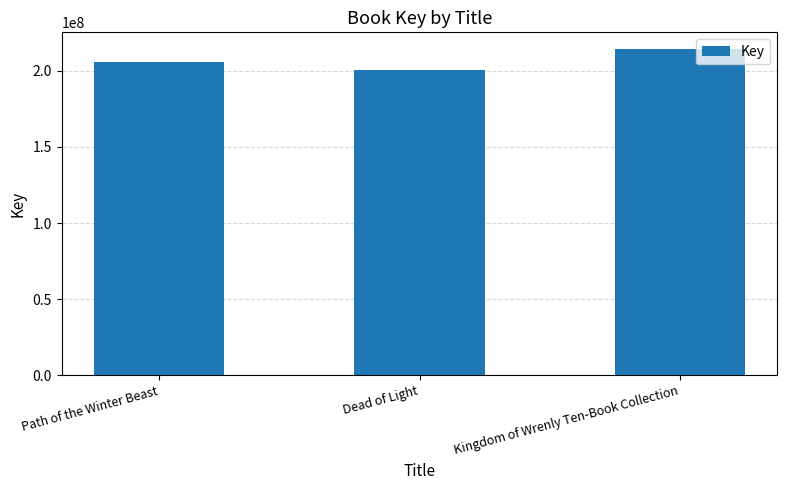

What is the minimum value shown in the chart?

200393746